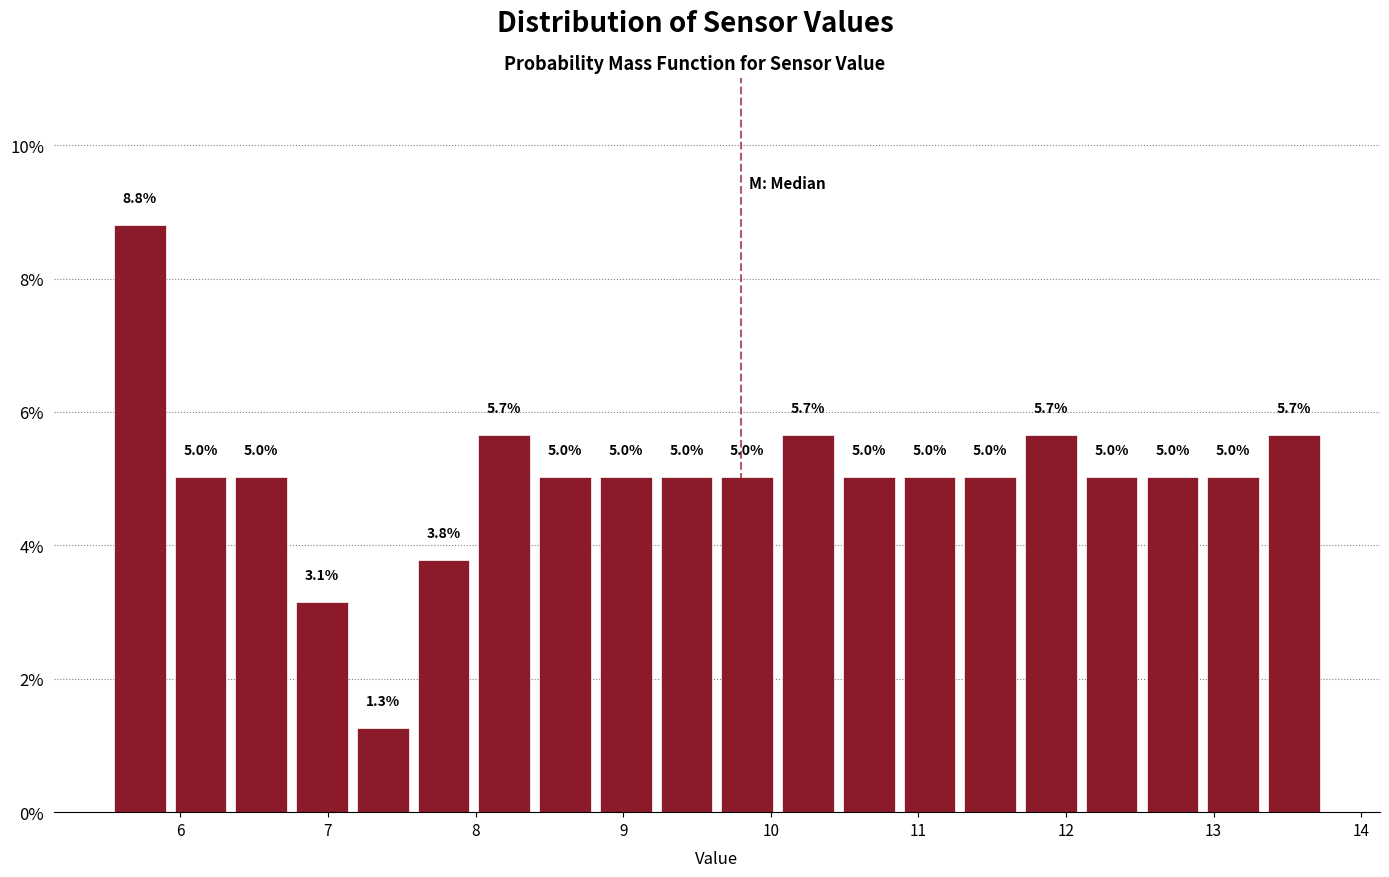

Over which range of the x-axis is the bar tallest?

5.5 to 5.9